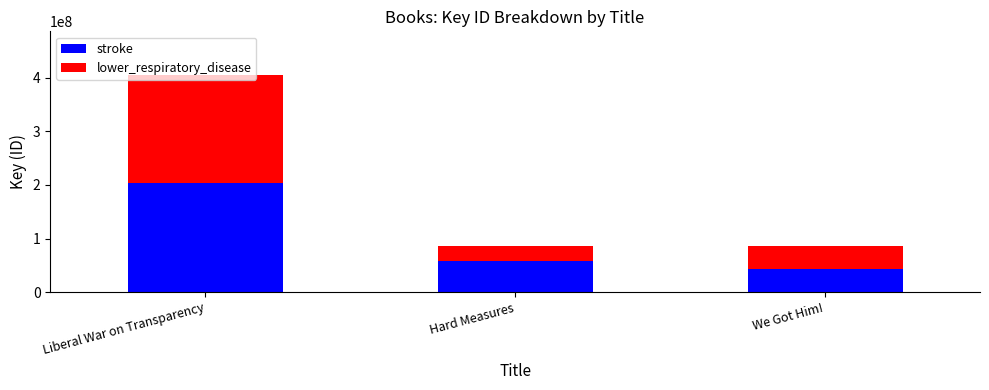

What is the sum of the stroke values at Hard Measures and Liberal War on Transparency?

259890866.3